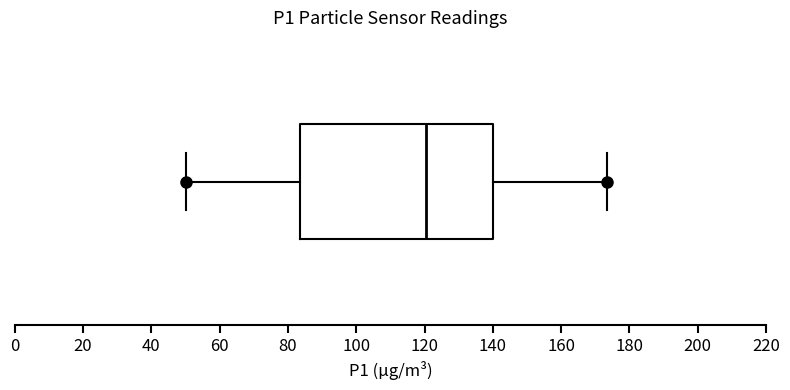

Transcribe this box plot: give where the median line is, the range the box spans, and where the two whiskers end, as read against the x-axis. The values are not printed on the chart, so give them approximately, as read against the axis.

median 120, box 84 to 140, whiskers 50 to 174